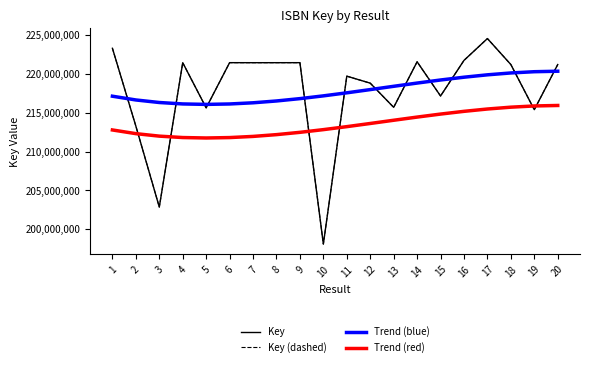

The value of Key at 6 is 349392759.8. True or false?

False